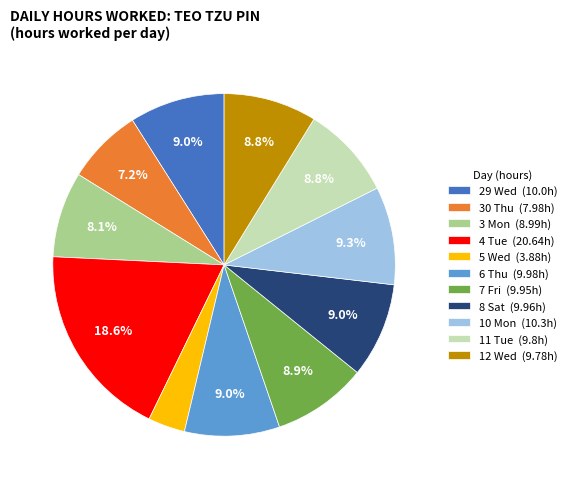

What is the ratio of the value at 29 Wed to the value at 4 Tue?

0.5